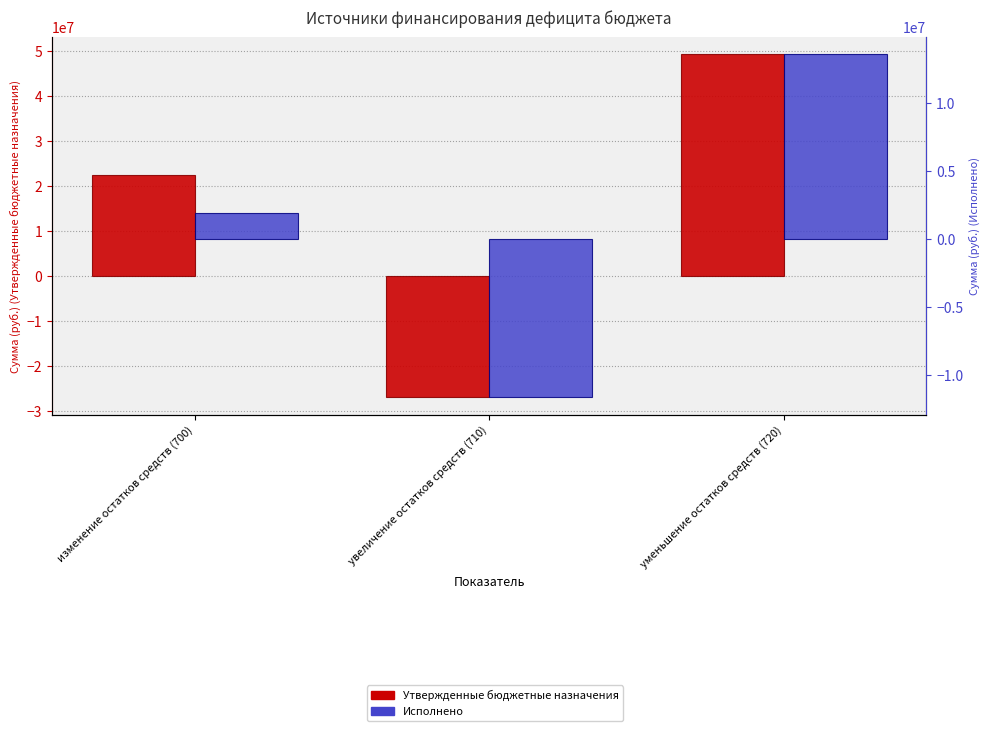

At which label is Утвержденные бюджетные назначения closest to 11219060?

изменение остатков средств (700)